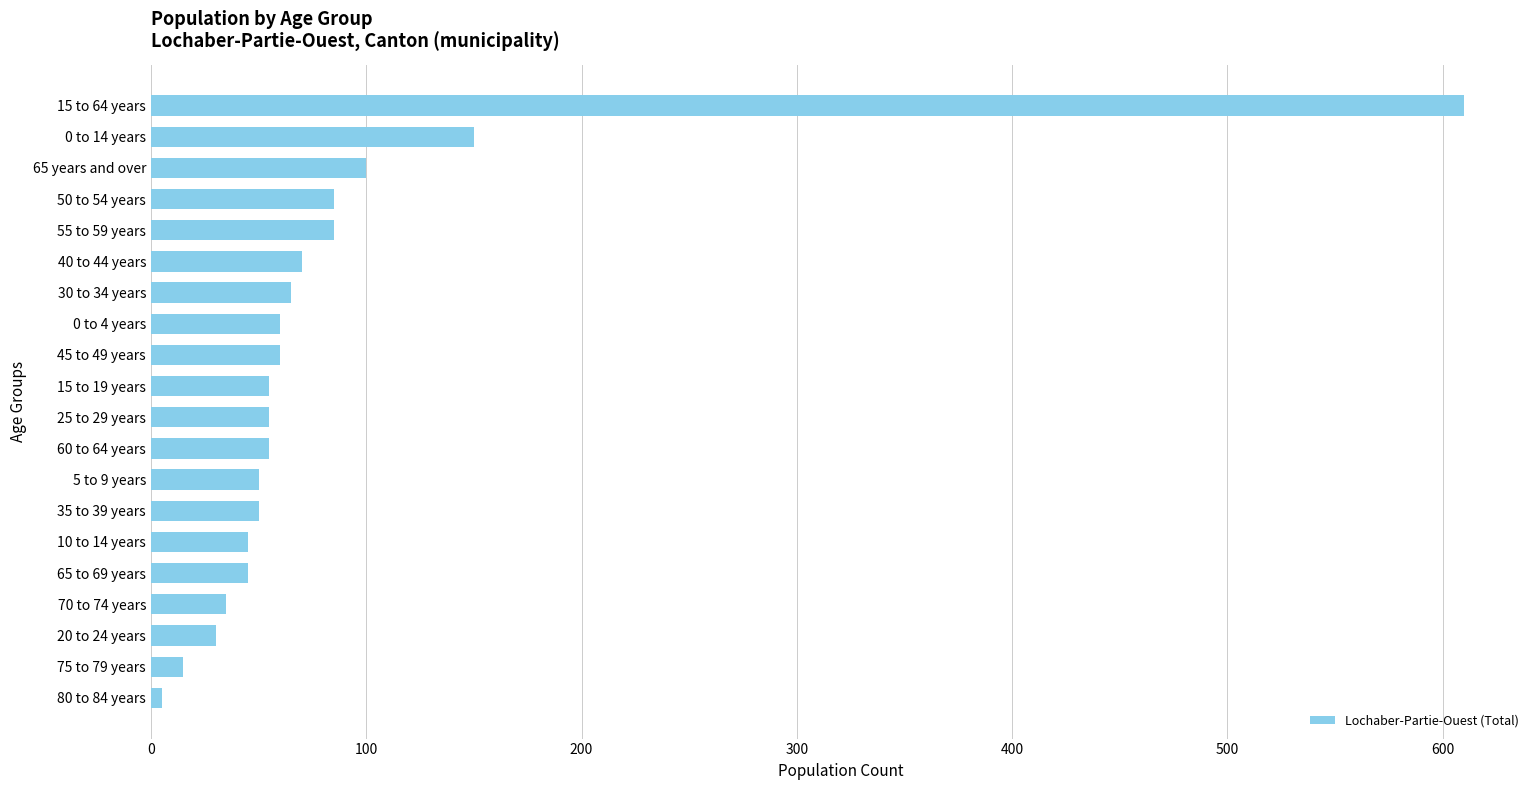

True or false: the data shows 45 at 10 to 14 years.

True